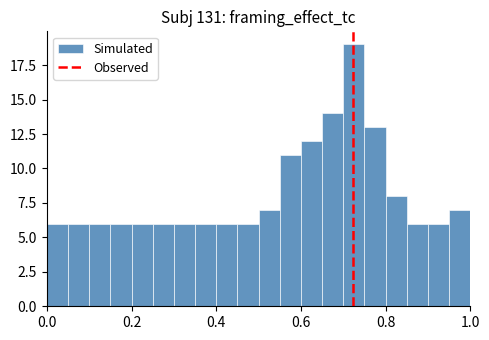

Around what value on the x-axis is the tallest bar? Give the approximate position of its centre, as read against the axis.

0.72